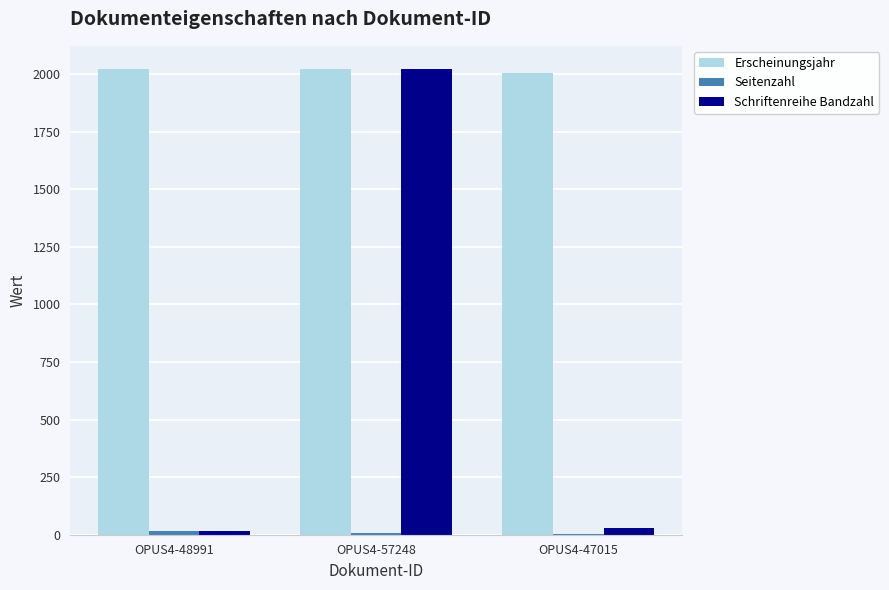

At which category is the sum across all series the highest?

OPUS4-57248